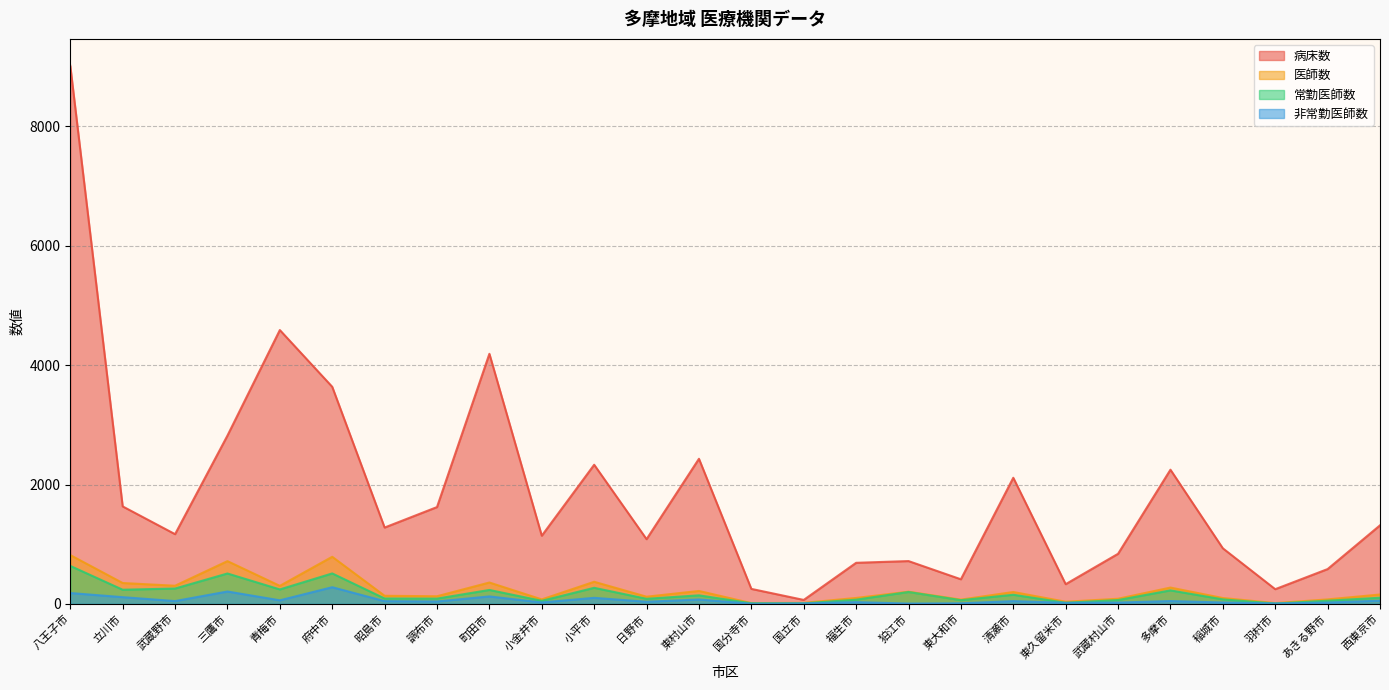

True or false: 非常勤医師数 and 病床数 cross at least once.

False